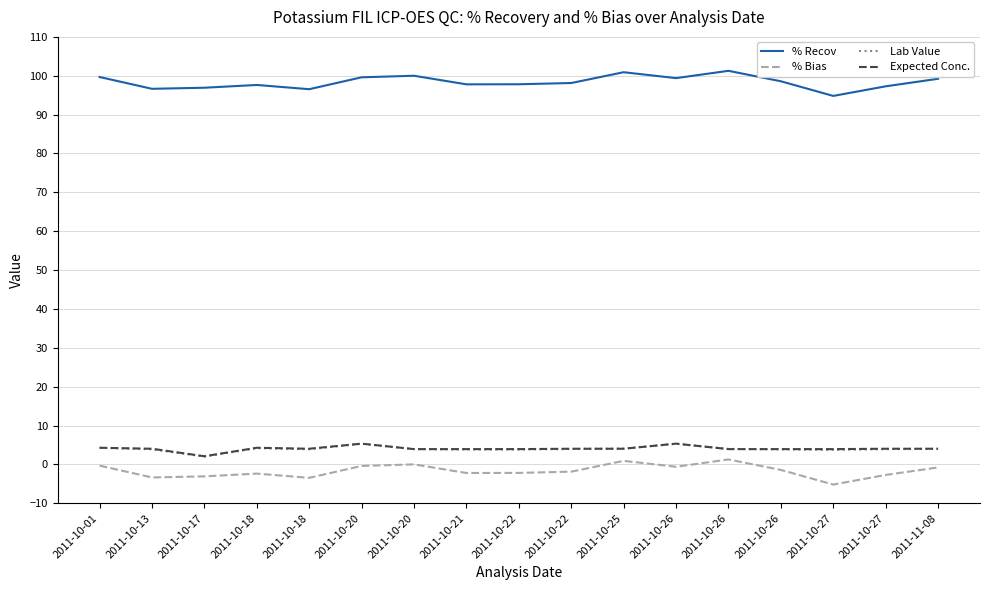

Which has a higher value, 2011-10-21 or 2011-10-22?

2011-10-22